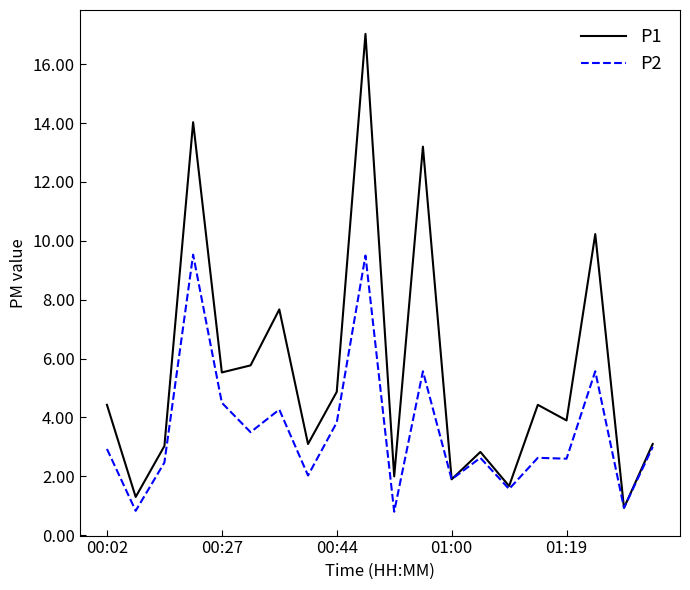

Which series has the largest total across all categories?

P1